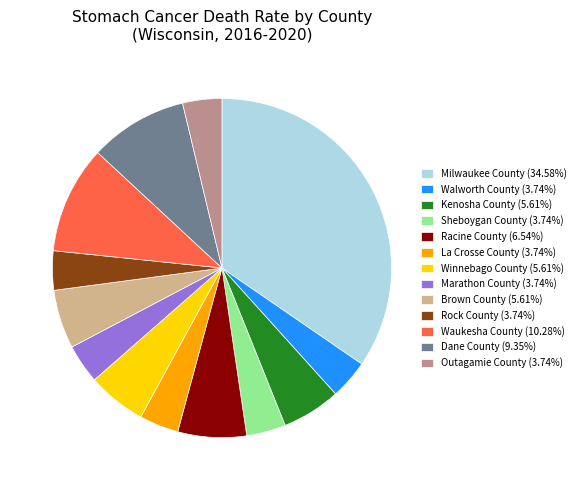

Does any single category account for the majority?

No